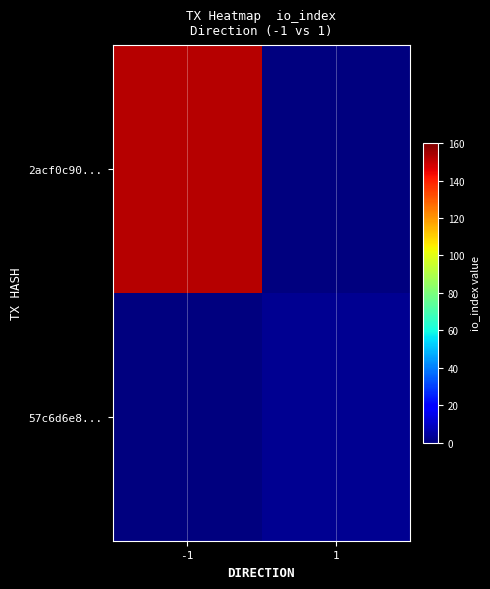

Rank the series at -1 from lowest to highest value.

57c6d6e8..., 2acf0c90...